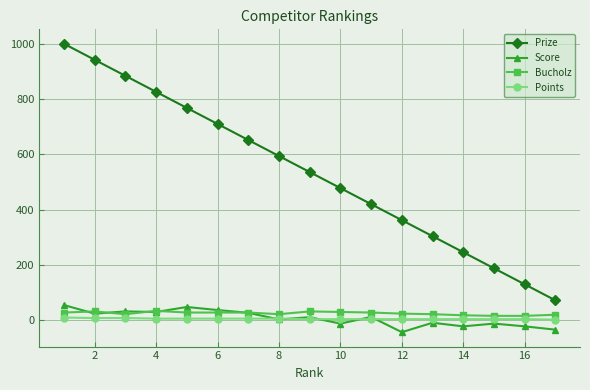

What is the difference between the maximum and minimum values in the Prize series?

928